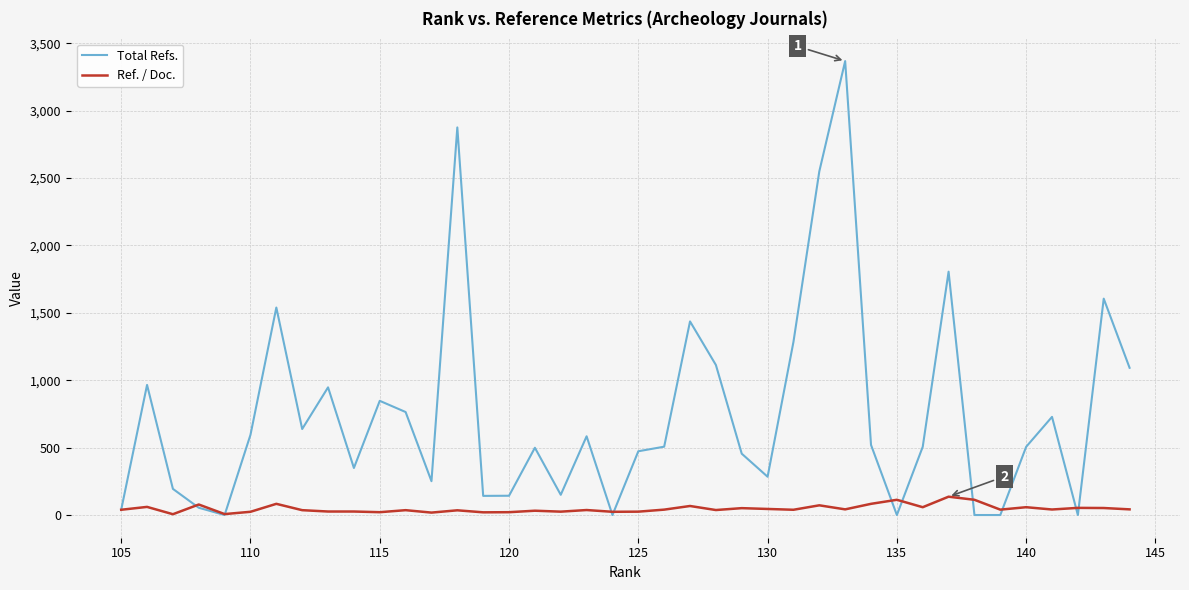

Which series has the largest total across all categories?

Total Refs.